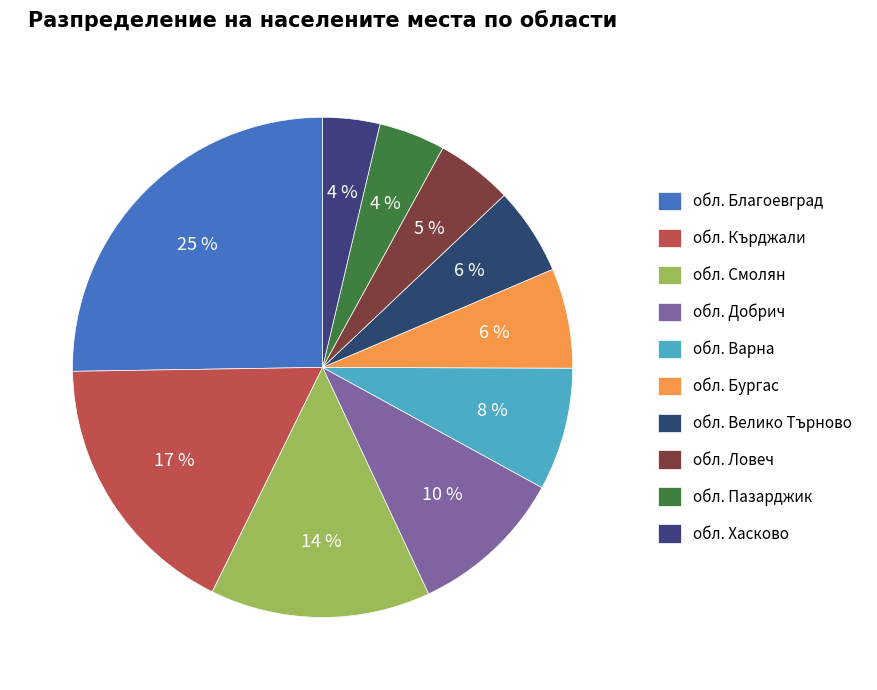

What is the total percentage of обл. Смолян and обл. Добрич?

24.3%